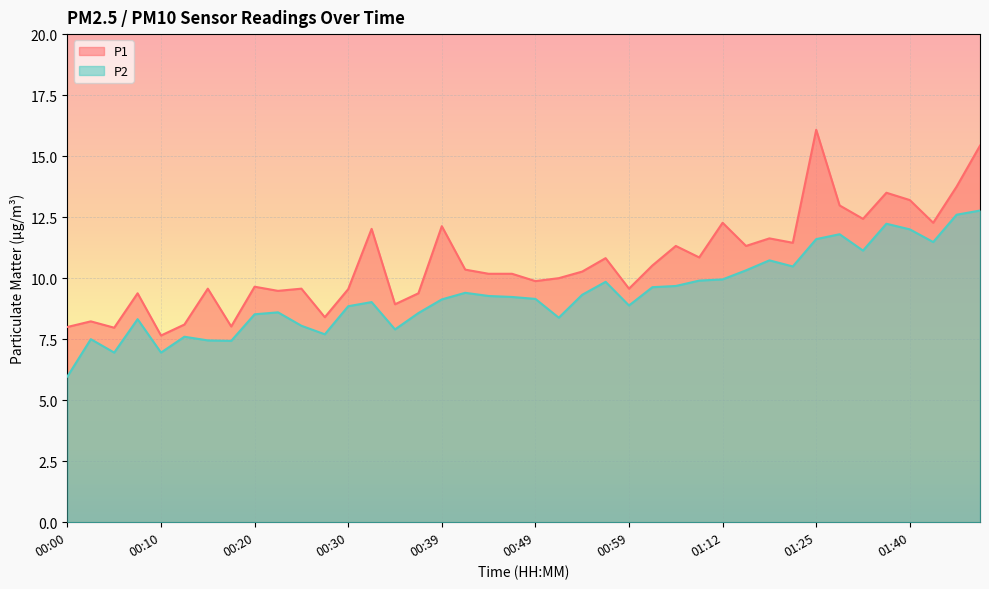

How many data points in P1 are above 10?

22